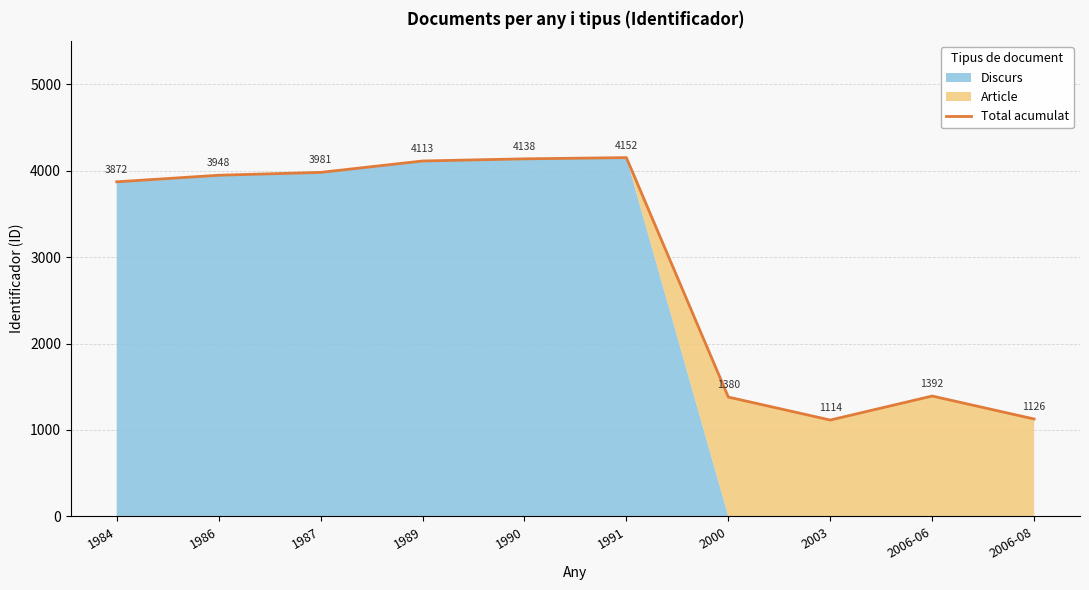

List the labels in order of value, smallest first.

2003, 2006-08, 2000, 2006-06, 1984, 1986, 1987, 1989, 1990, 1991